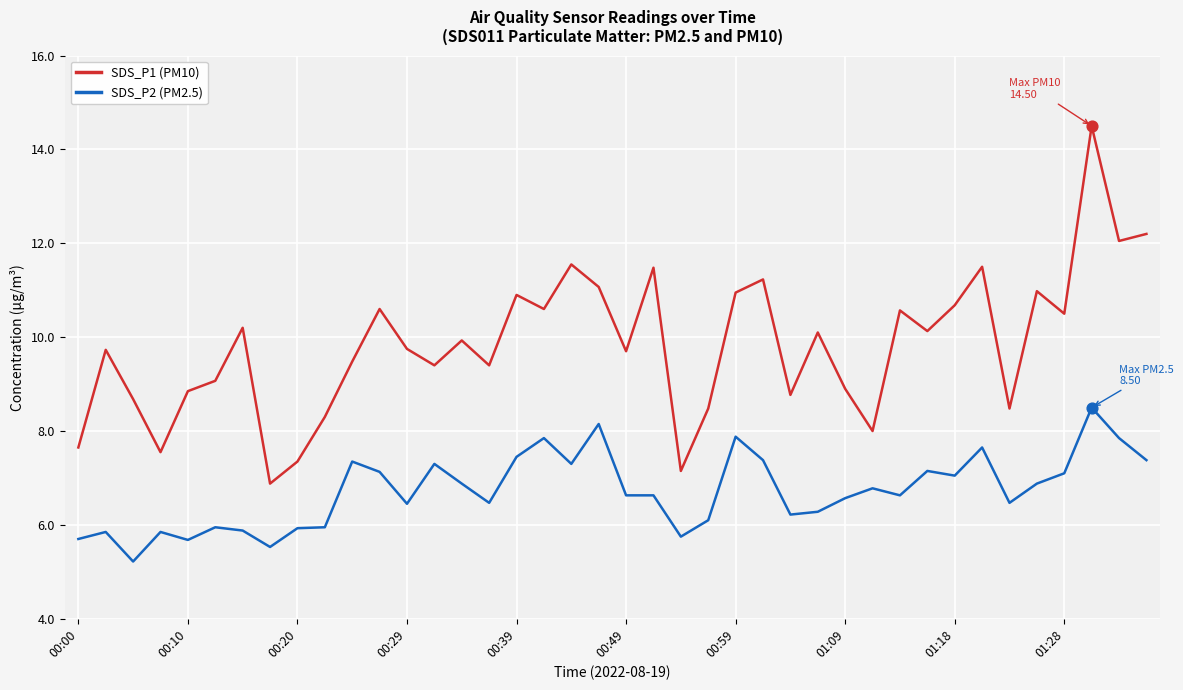

Which series has the largest range (max minus min)?

SDS_P1 (PM10)